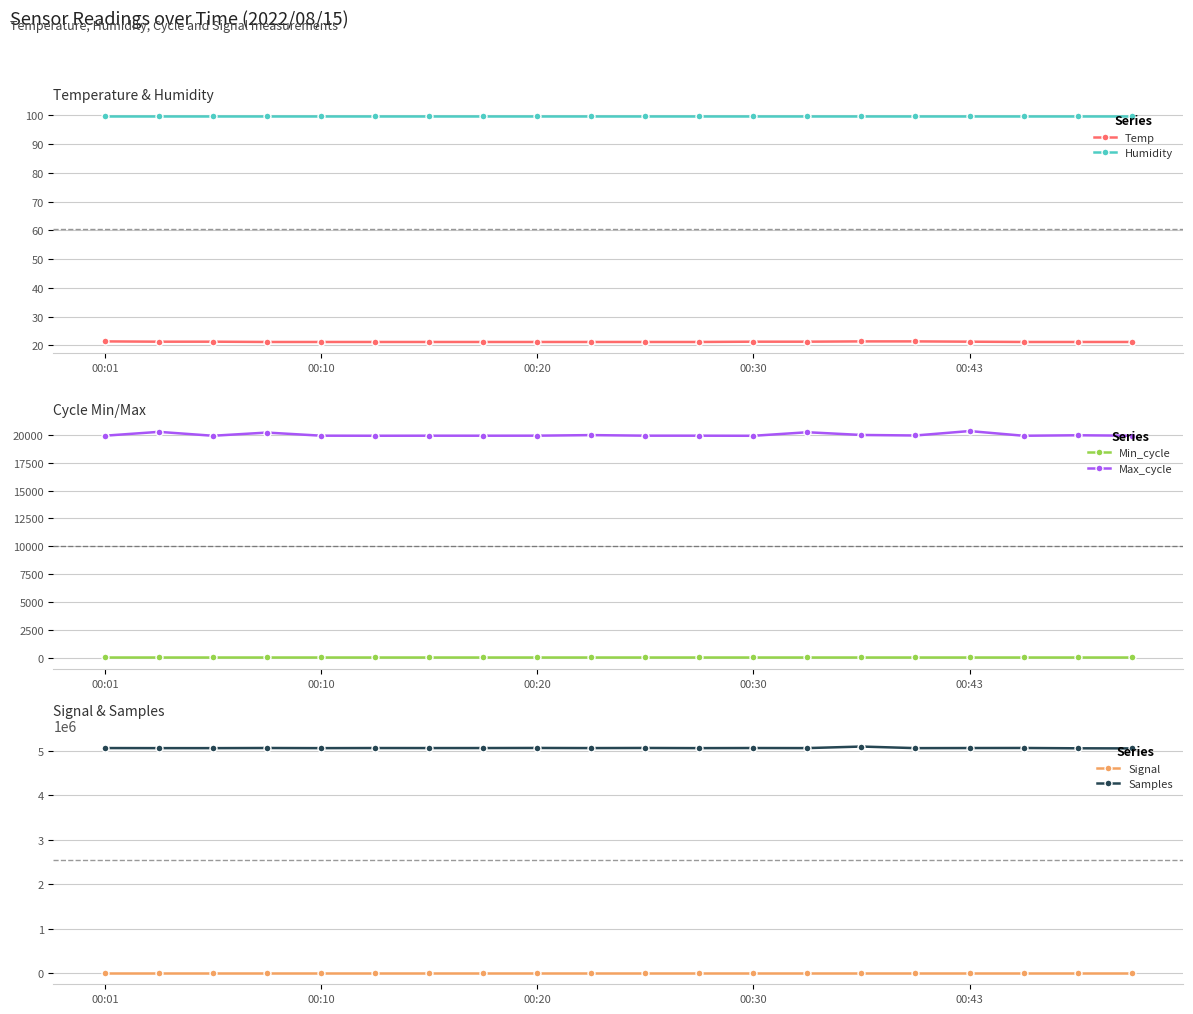

What is the minimum value for Signal?

-76